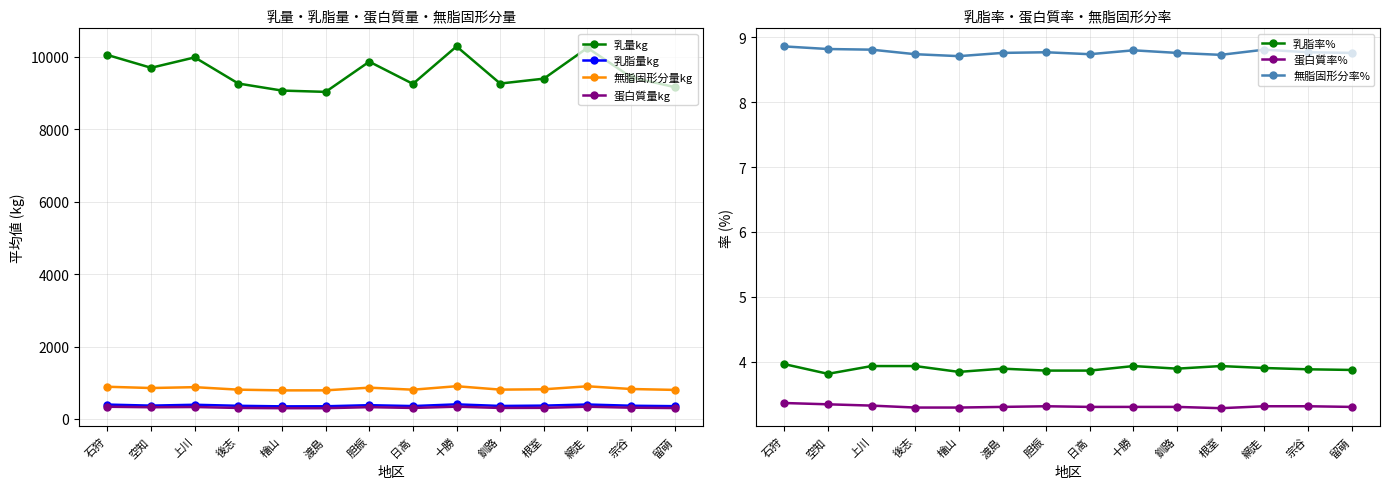

True or false: 無脂固形分量kg has more than 2 points higher than both neighbors.

True